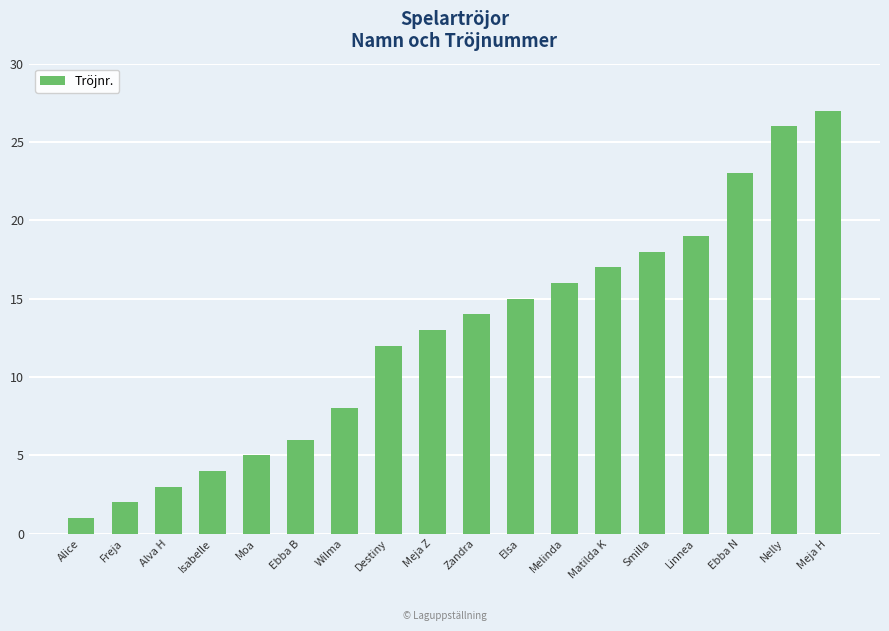

What is the label of the 14th bar from the right?

Moa